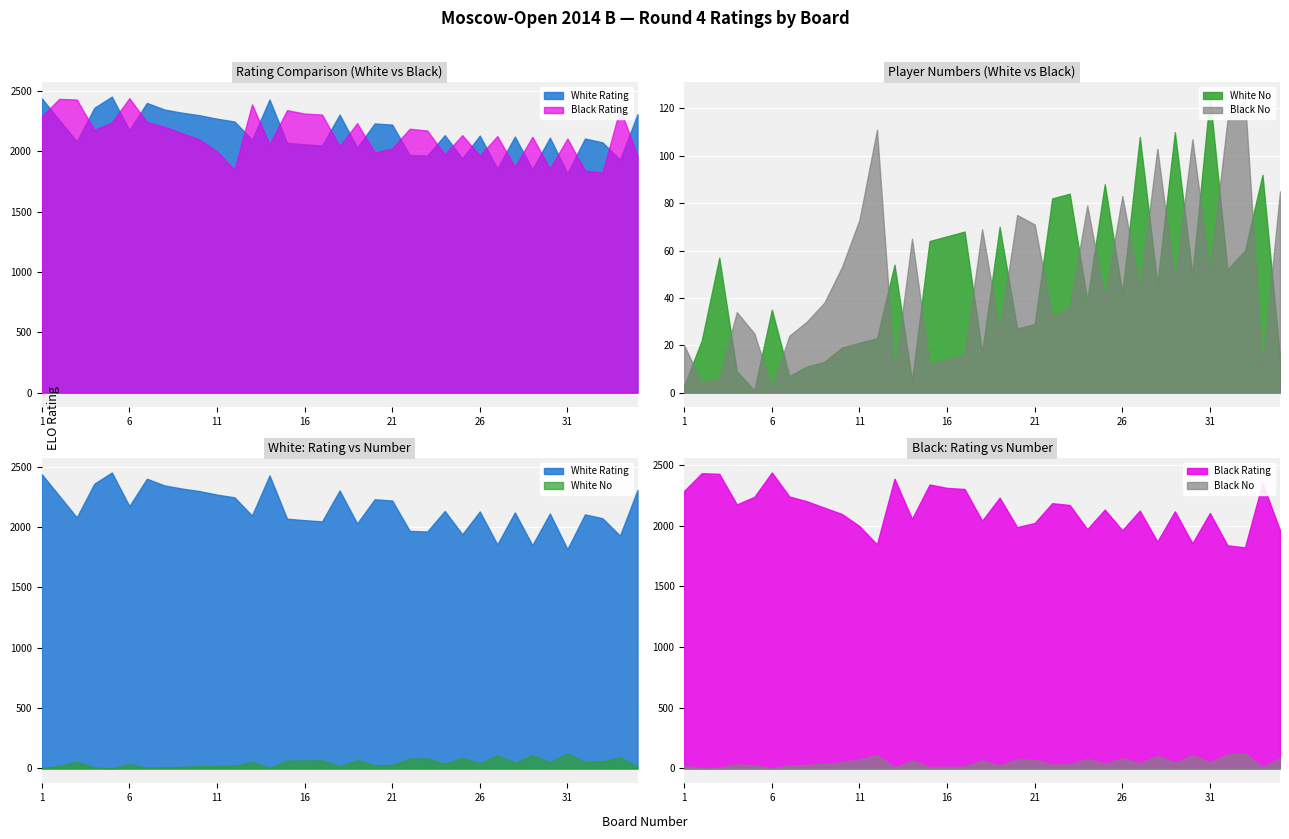

How many lines are shown in the chart?

4